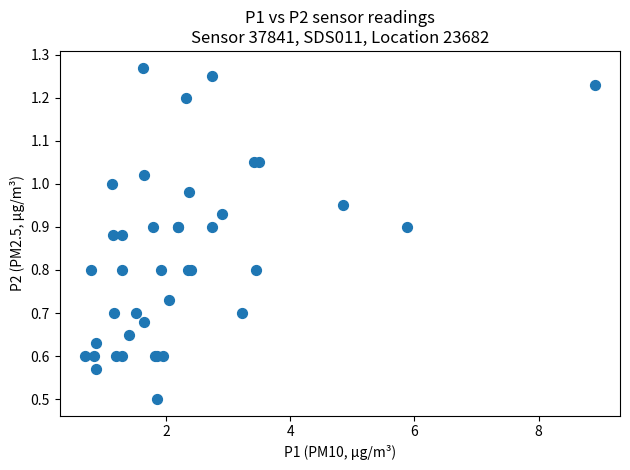

What Y value in the scatter plot is closest to 0?

0.5